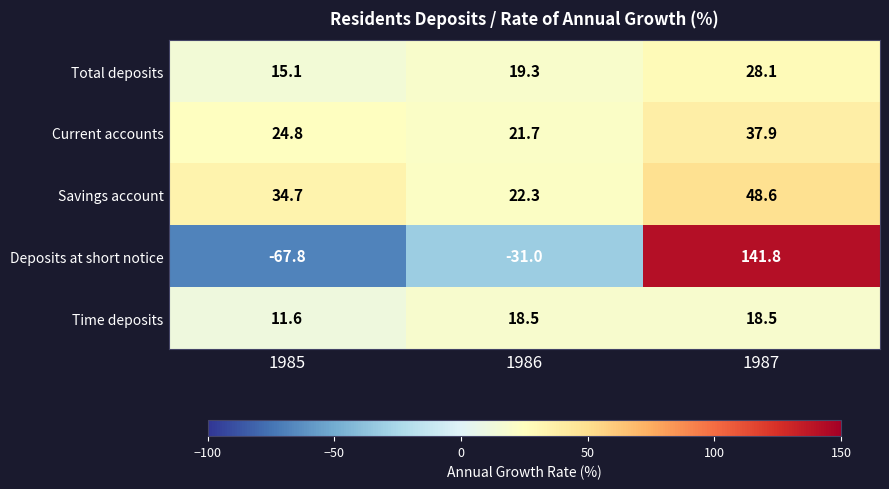

What is the spread (max minus min) of values at 1986?

53.3